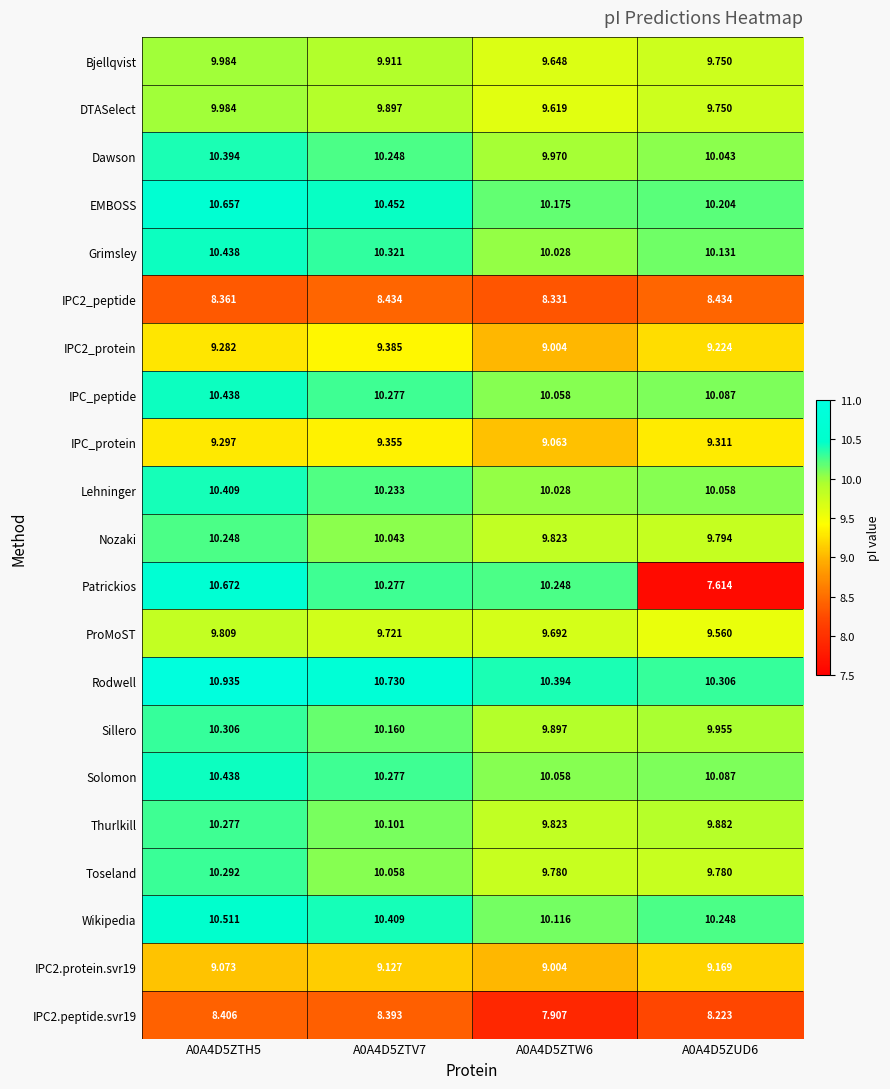

Count the number of categories in the chart.

4